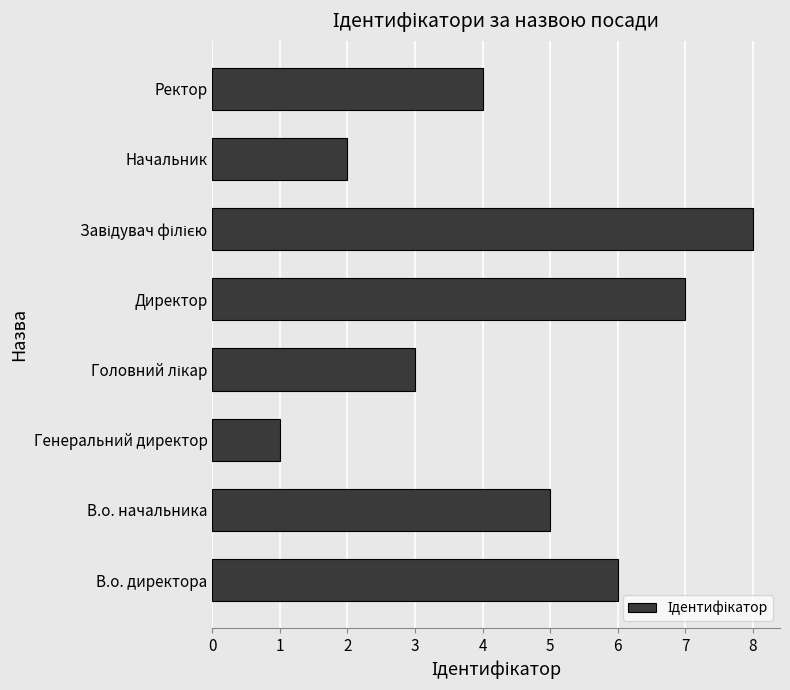

What is the sum of all values?

36